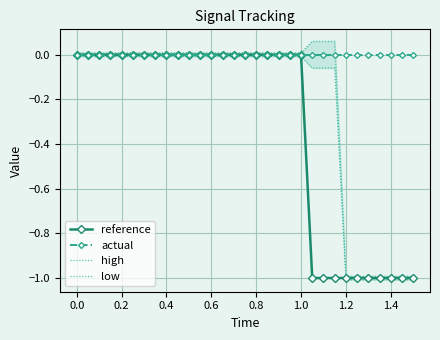

How many lines are shown in the chart?

4